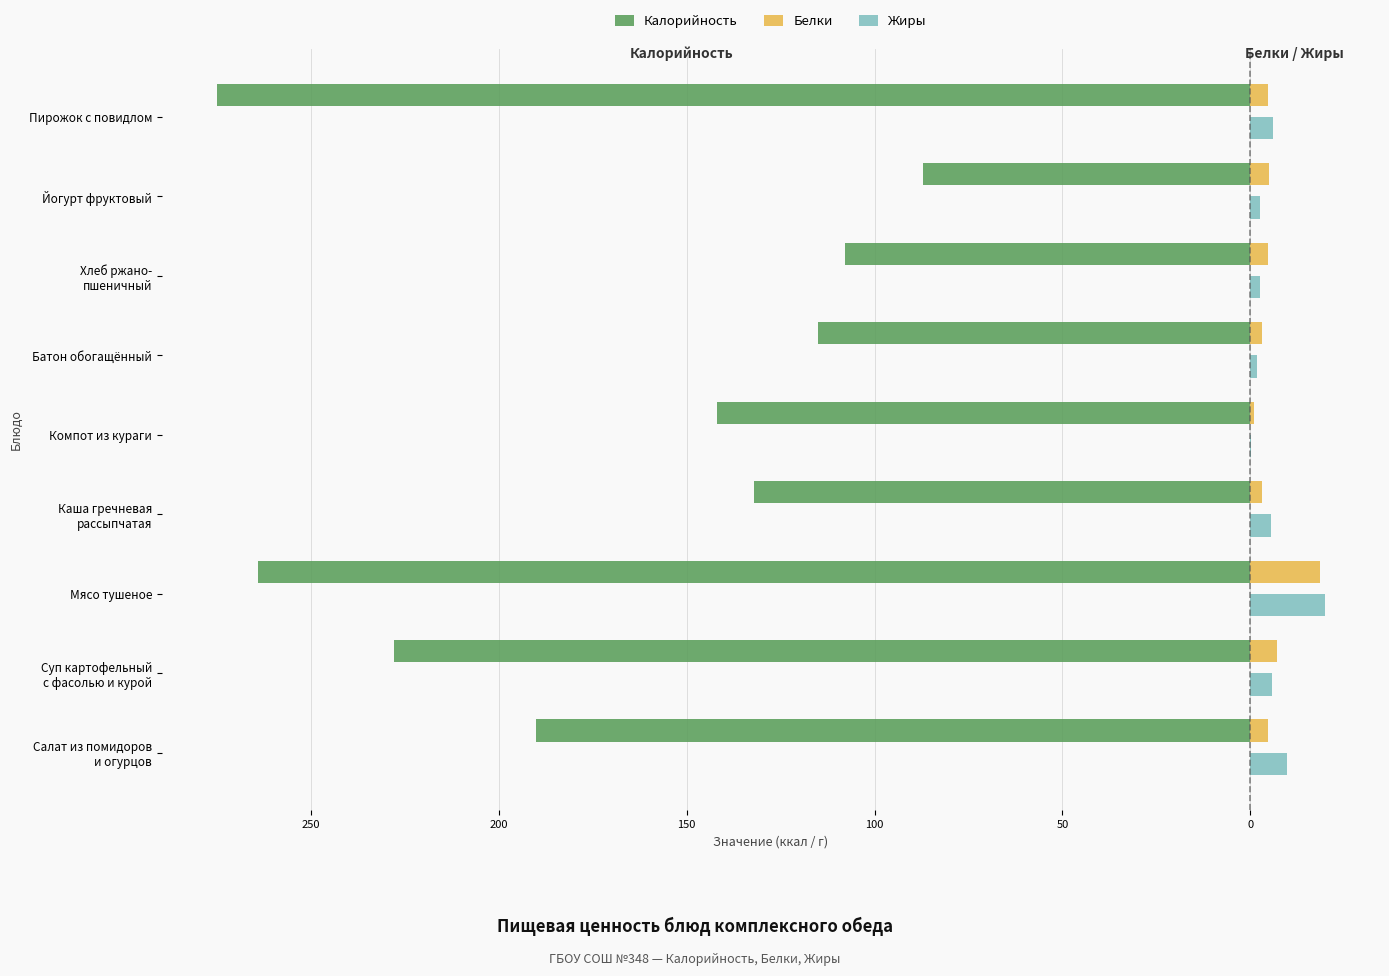

What are all the series names shown in the legend?

Калорийность, Белки, Жиры